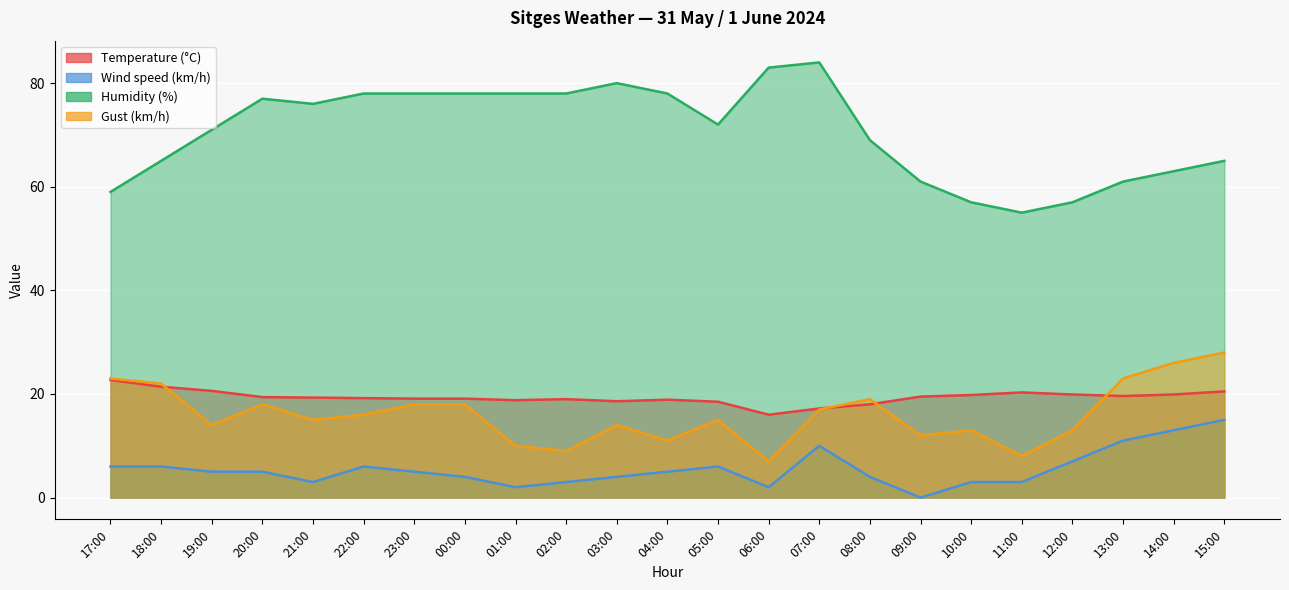

True or false: Humidity (%) and Temperature (°C) cross at least once.

False